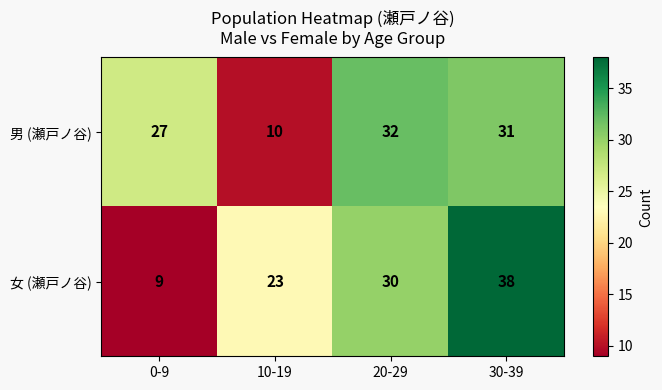

Reading left to right, what are all the values shown in this chart?

男 (瀬戸ノ谷): 27	10	32	31
女 (瀬戸ノ谷): 9	23	30	38